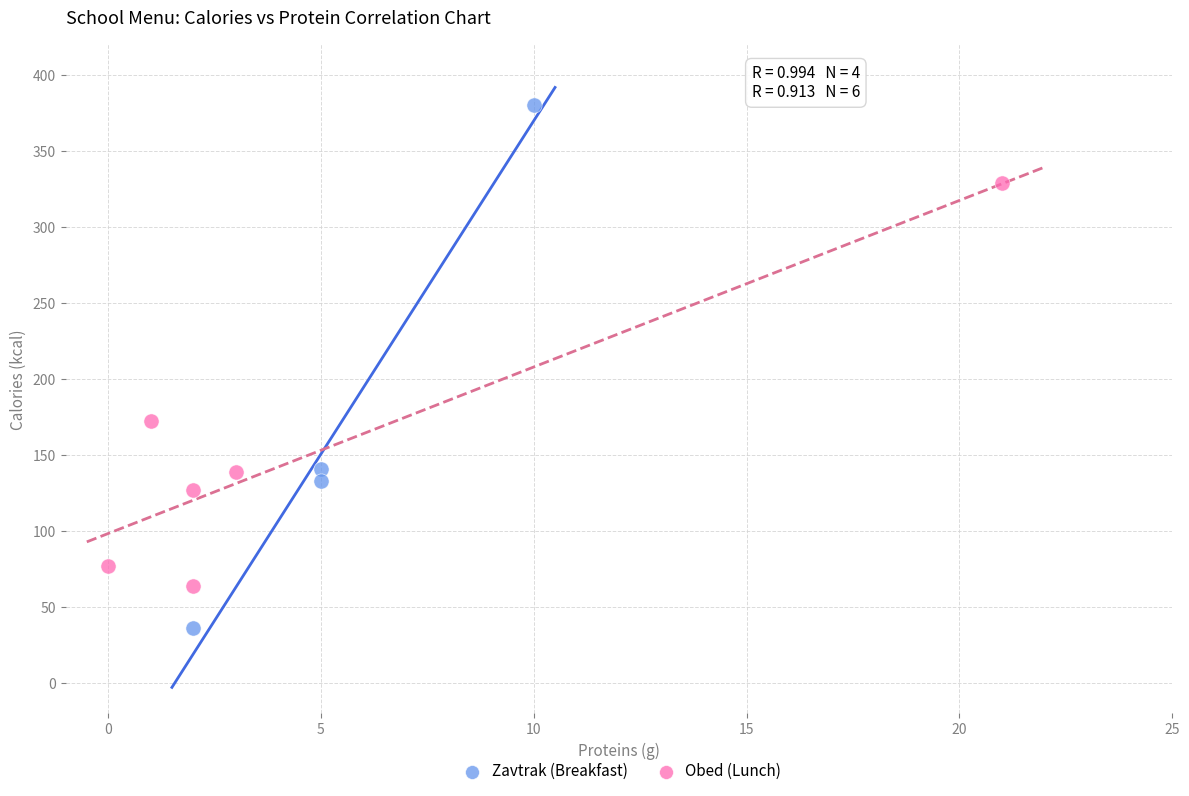

Which series reaches the maximum Y coordinate?

Zavtrak (Breakfast)